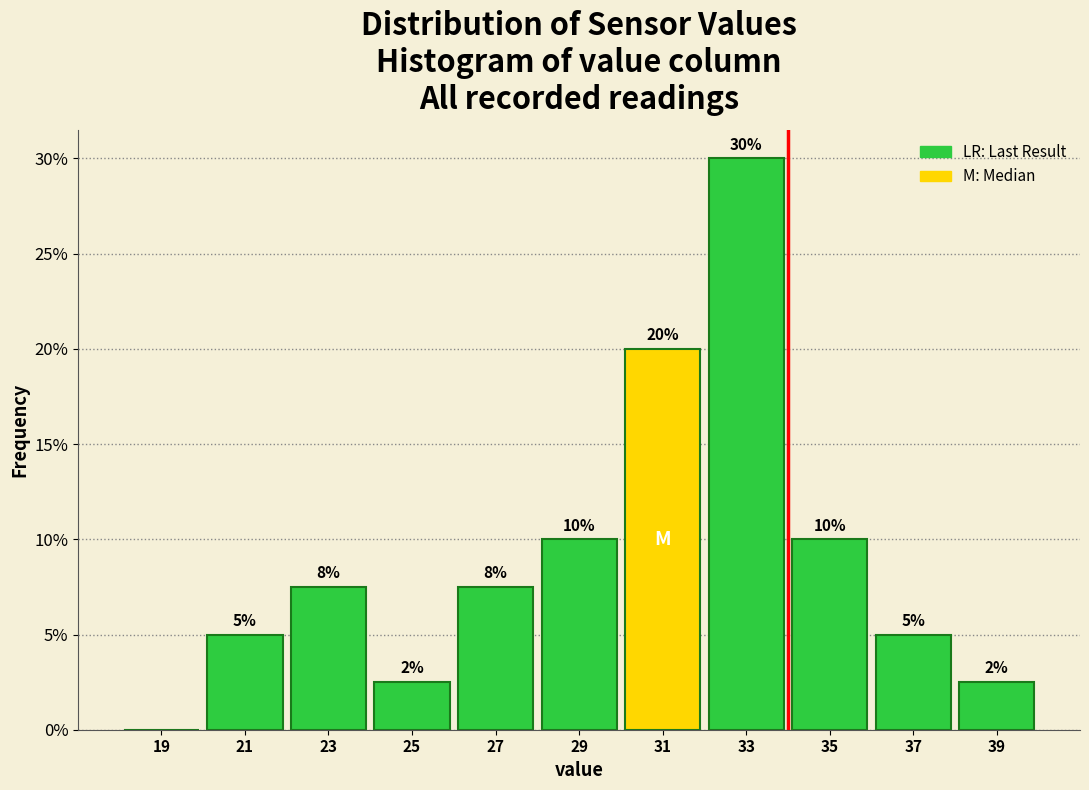

Which range on the x-axis has the tallest bar?

32 to 34